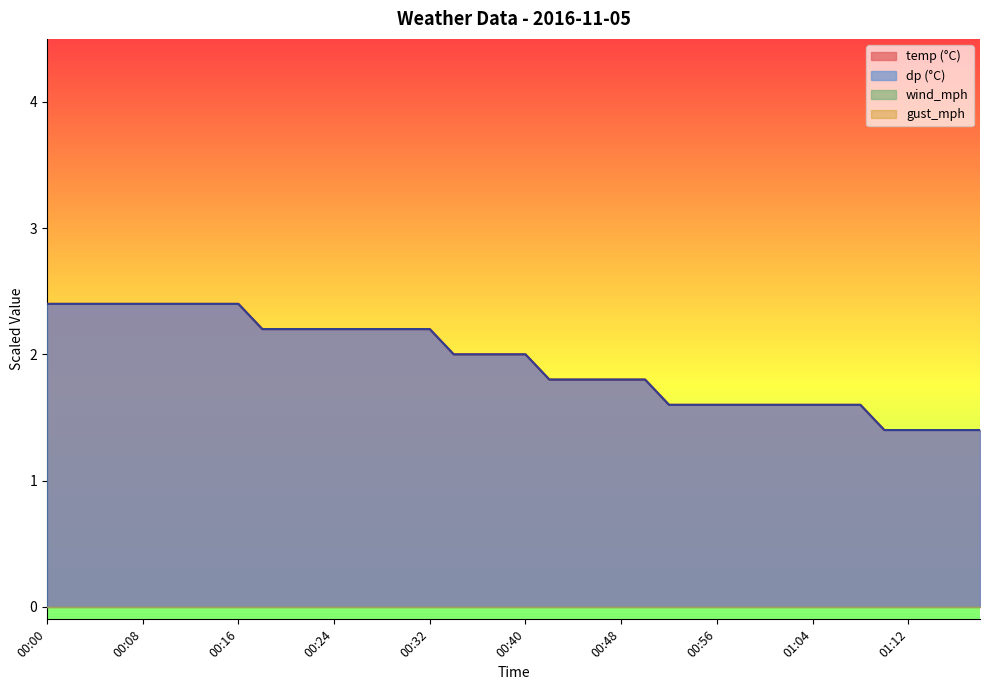

At which category is the sum across all series the highest?

00:00